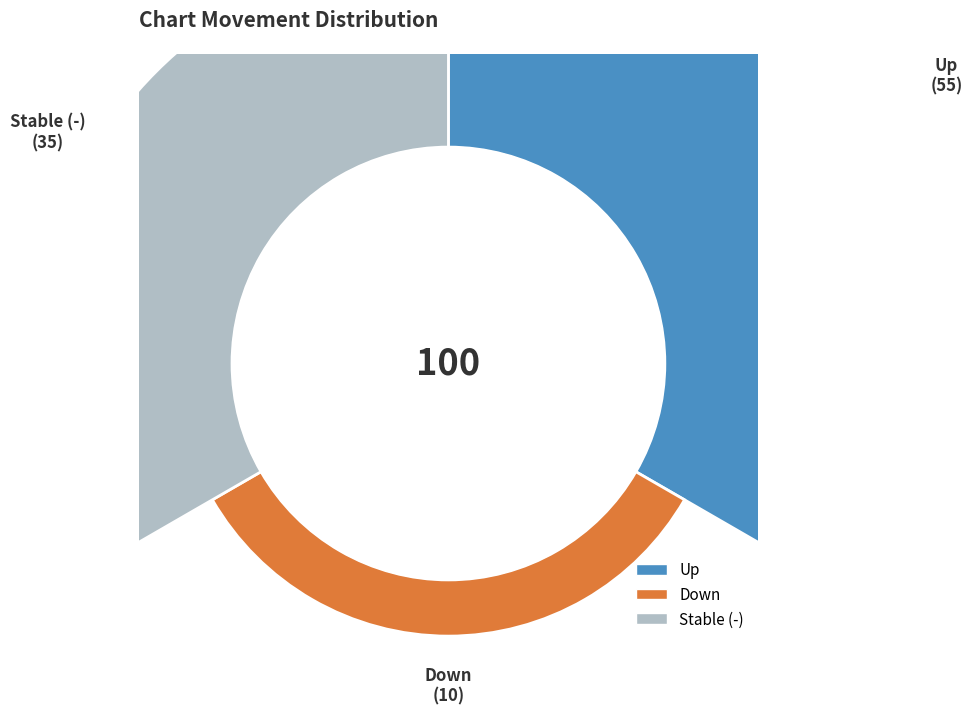

What percentage is the down slice, to the nearest percent?

10%